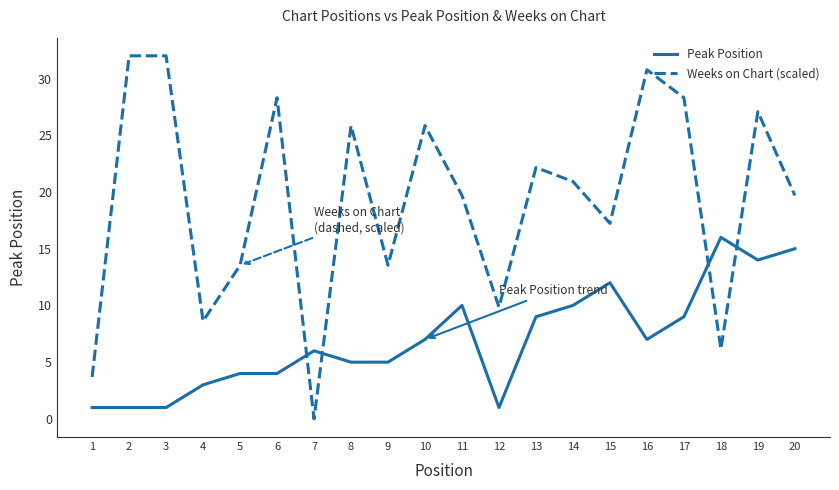

The Peak Position series shows 1.0 at 3. True or false?

True